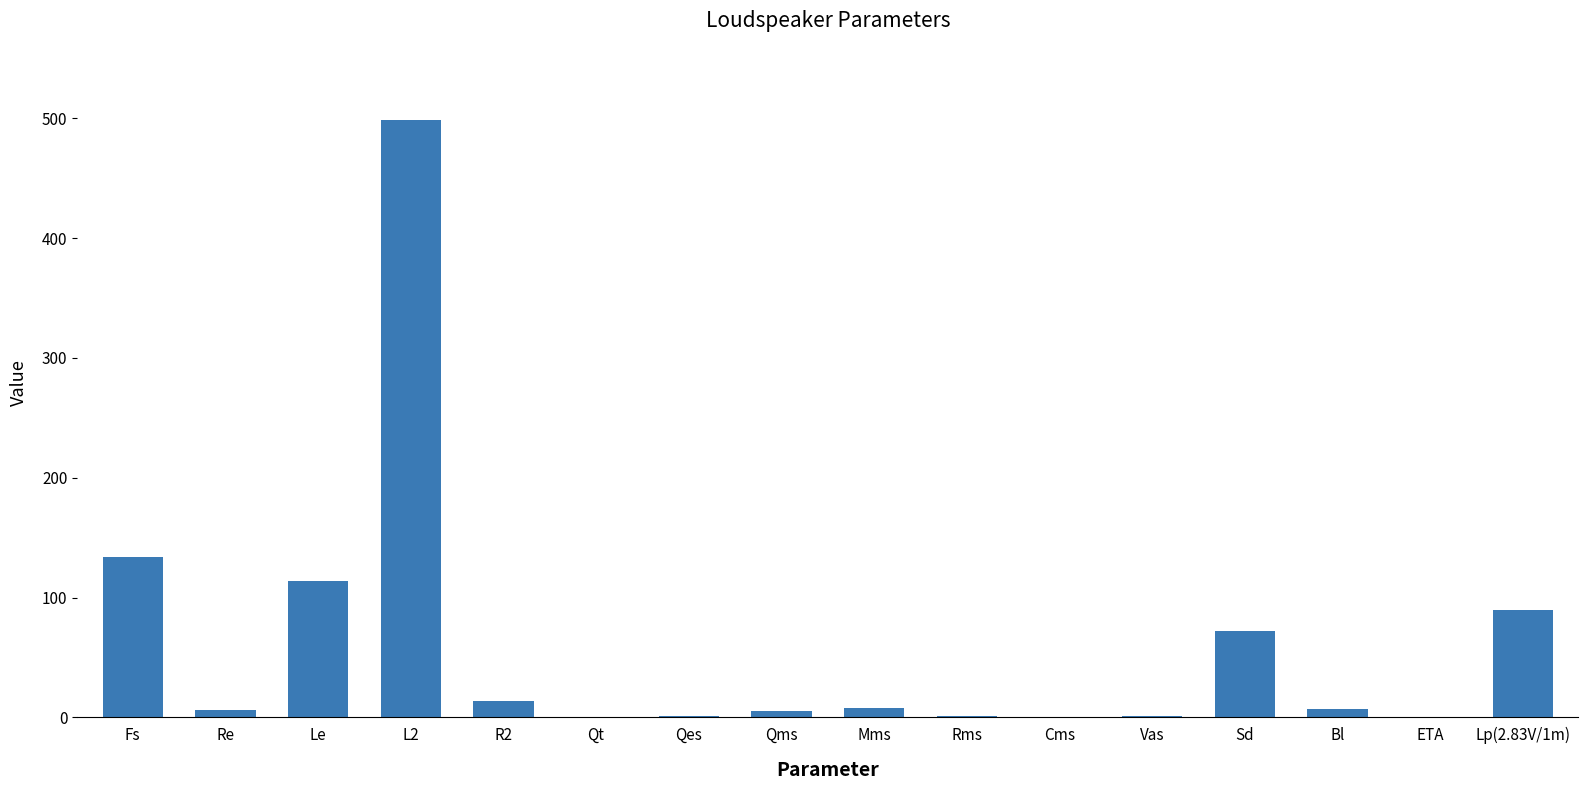

What is the sum of all values?

952.8